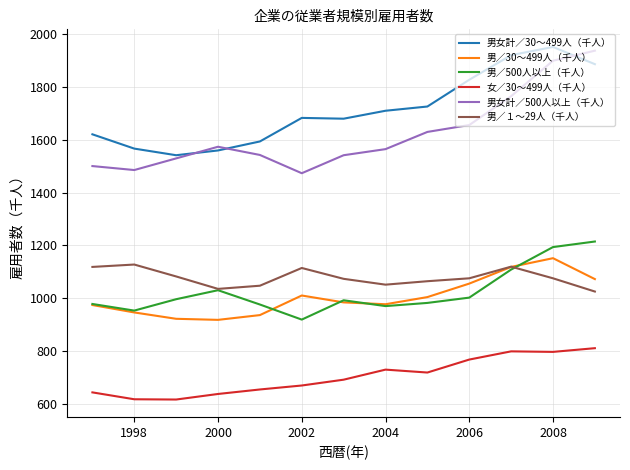

Which series has the largest total across all categories?

男女計／30～499人（千人）